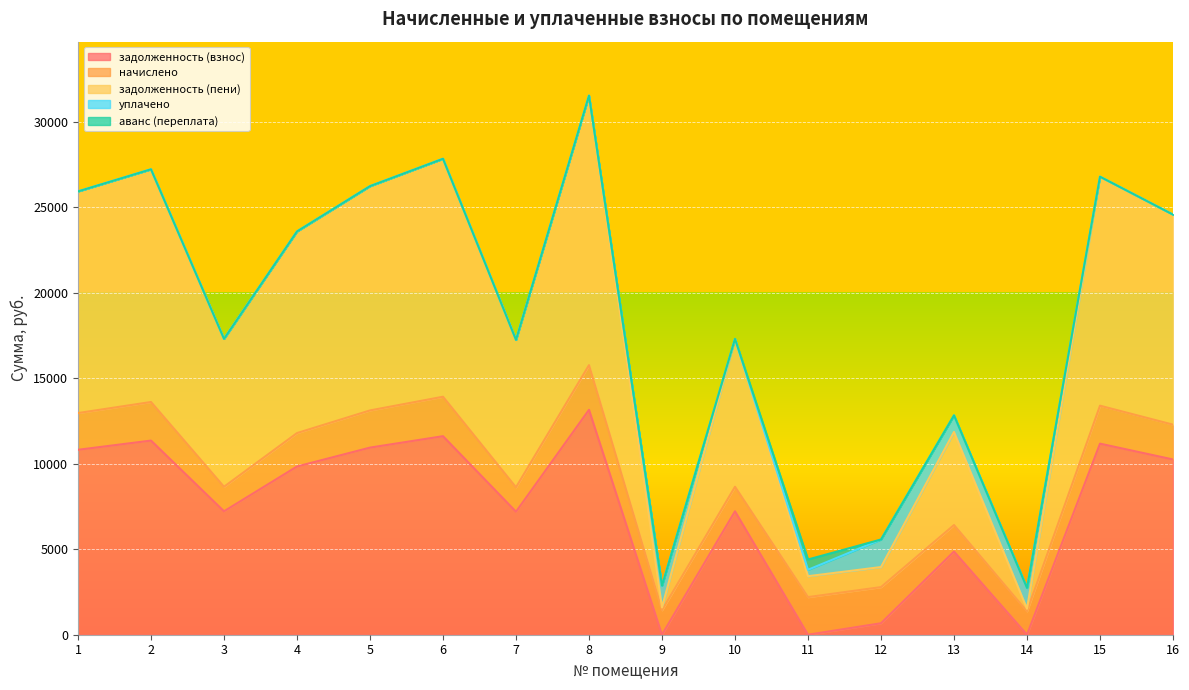

Which category has the highest value across all series?

8